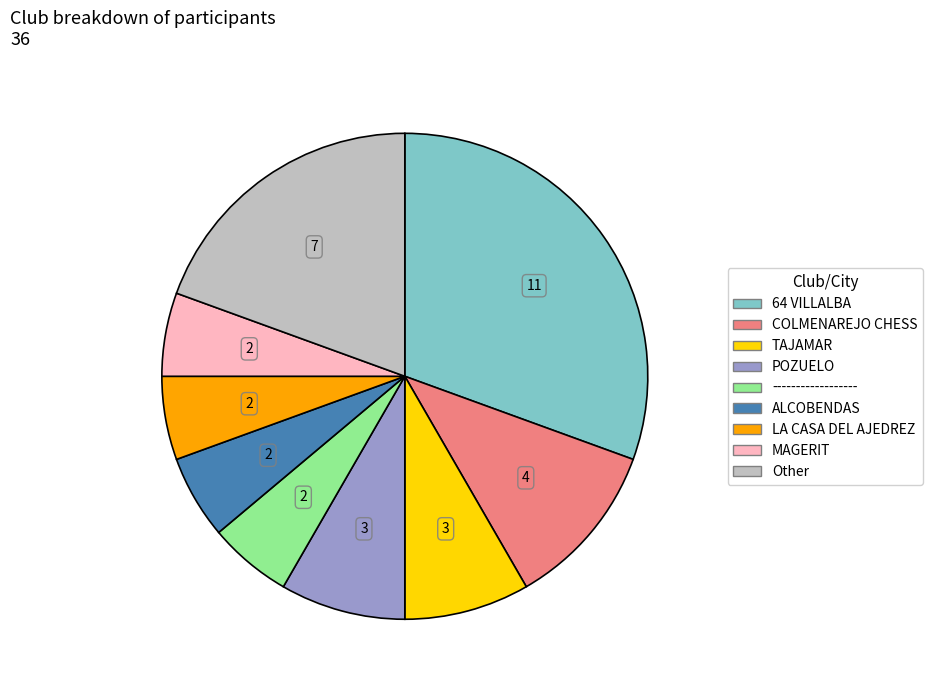

Is there a majority slice in this chart?

No